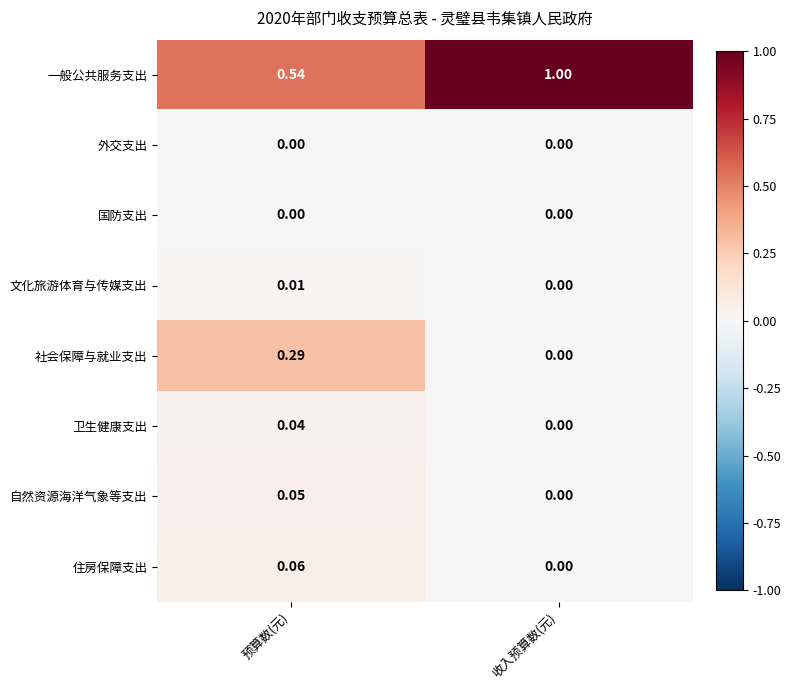

At which label does 社会保障与就业支出 reach its minimum?

收入预算数(元)